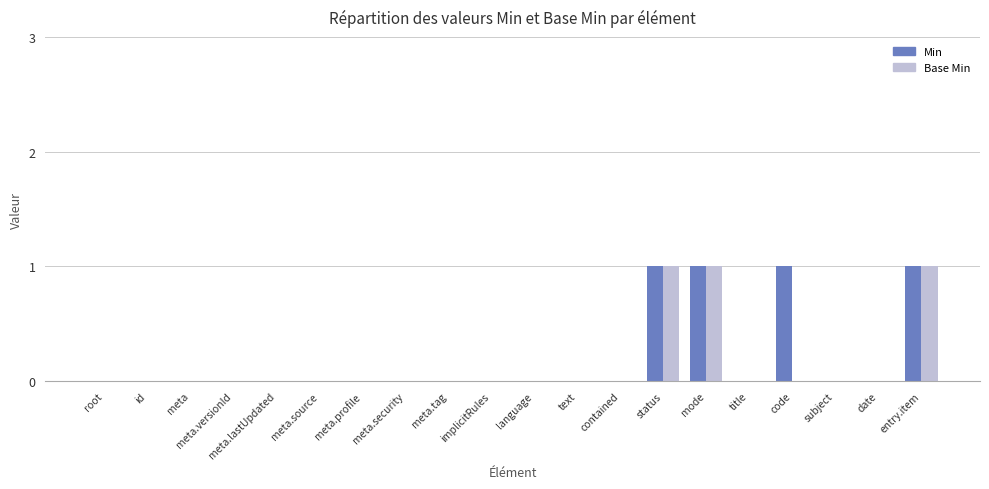

Reading left to right, what are all the values shown in this chart?

Min: 0	0	0	0	0	0	0	0	0	0	0	0	0	1	1	0	1	0	0	1
Base Min: 0	0	0	0	0	0	0	0	0	0	0	0	0	1	1	0	0	0	0	1